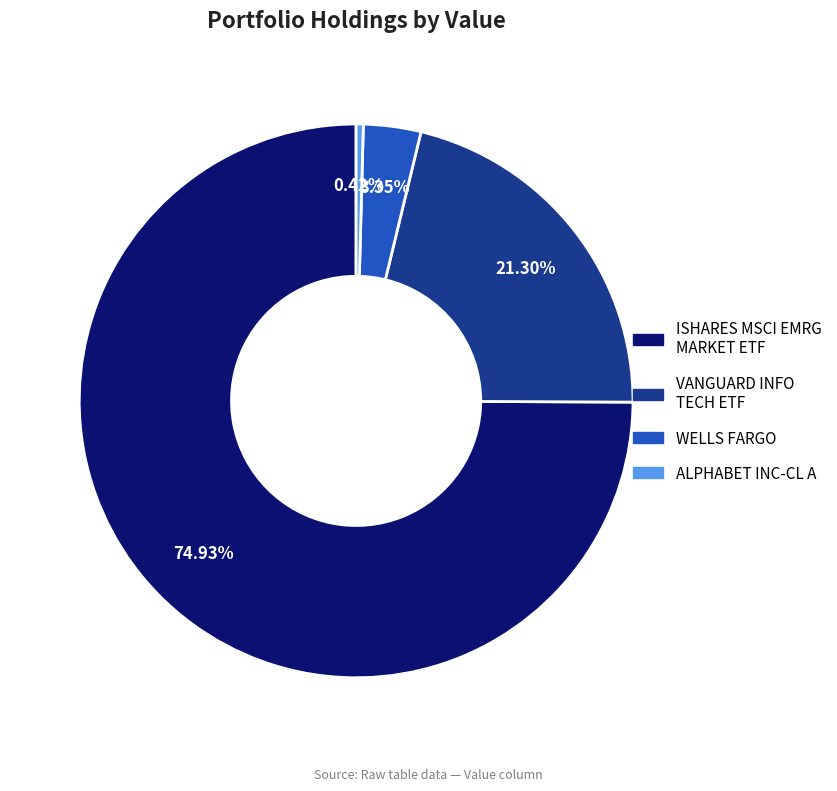

Does any single category account for the majority?

Yes